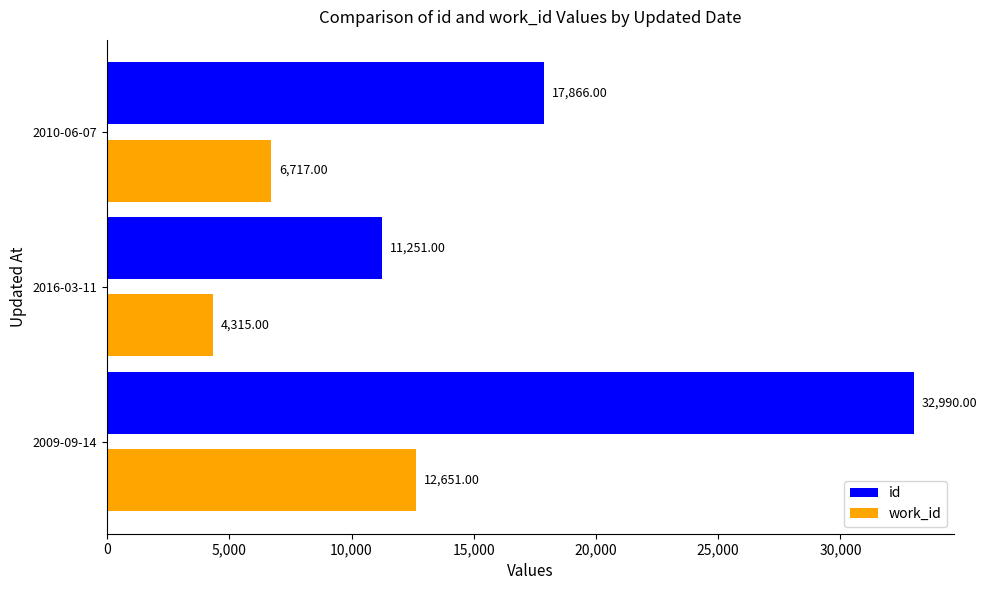

List the series in order of their overall mean, highest first.

id, work_id